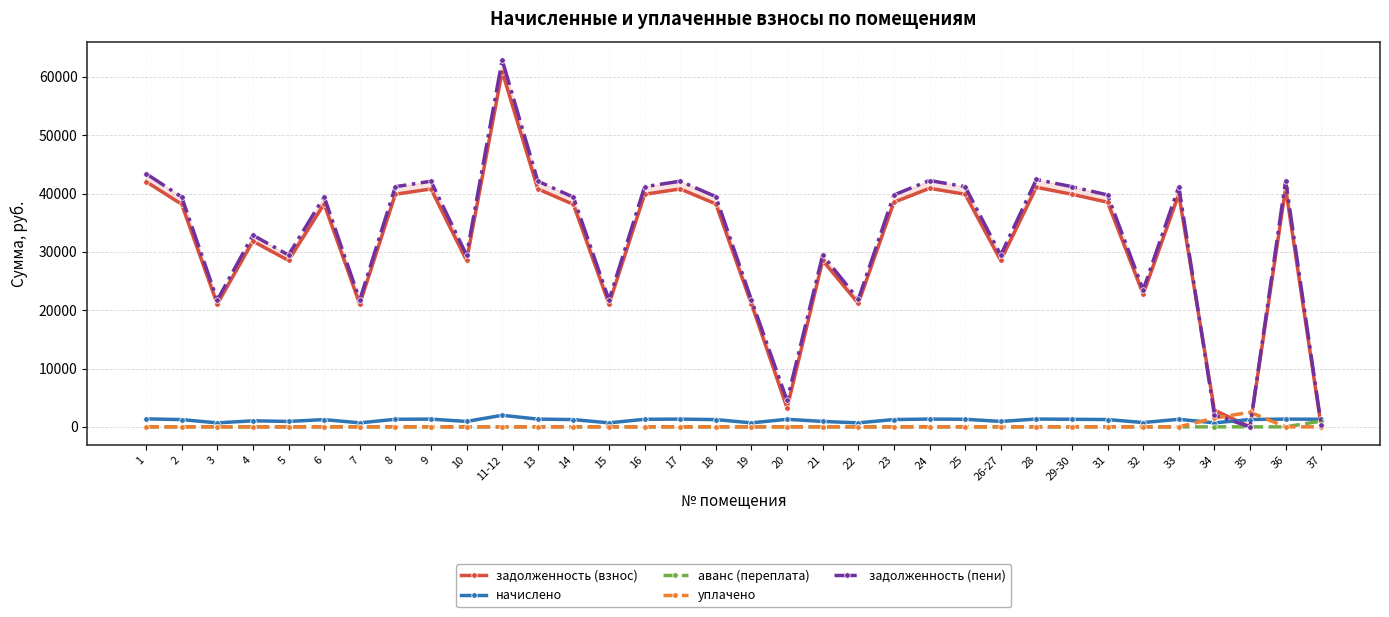

At which category does the chart reach its minimum across all series?

35